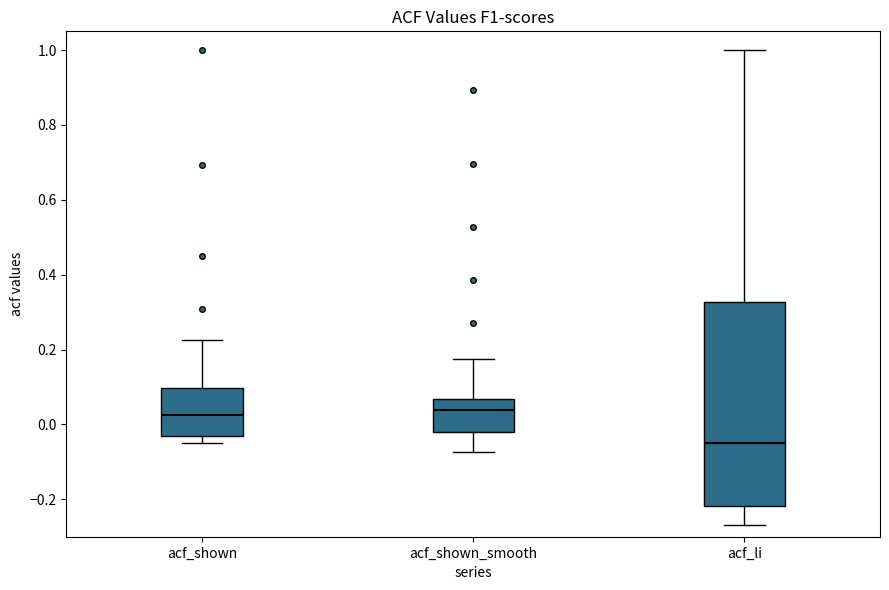

Reading left to right, read every box against the y-axis: the position of its median line, the range the box covers, and the ends of its whiskers. The values are not printed on the chart, so give them approximately, as read against the axis.

acf_shown: median 0.02, box -0.02 to 0.10, whiskers -0.04 to 0.22
acf_shown_smooth: median 0.04, box -0.02 to 0.06, whiskers -0.08 to 0.18
acf_li: median -0.06, box -0.22 to 0.32, whiskers -0.26 to 1.00